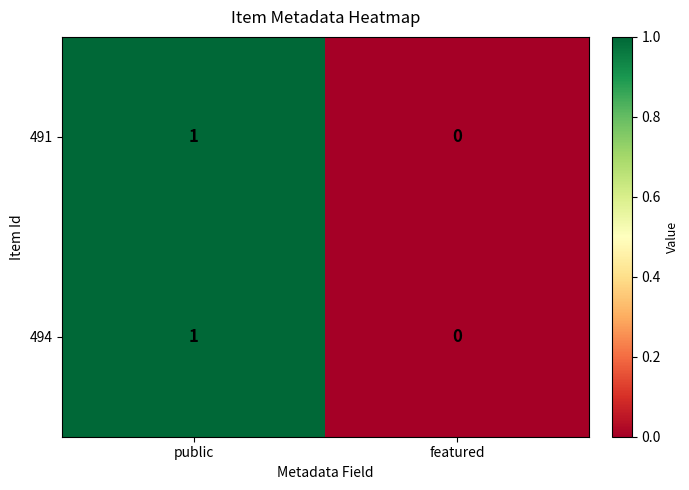

The 494 series shows 0 at featured. True or false?

True